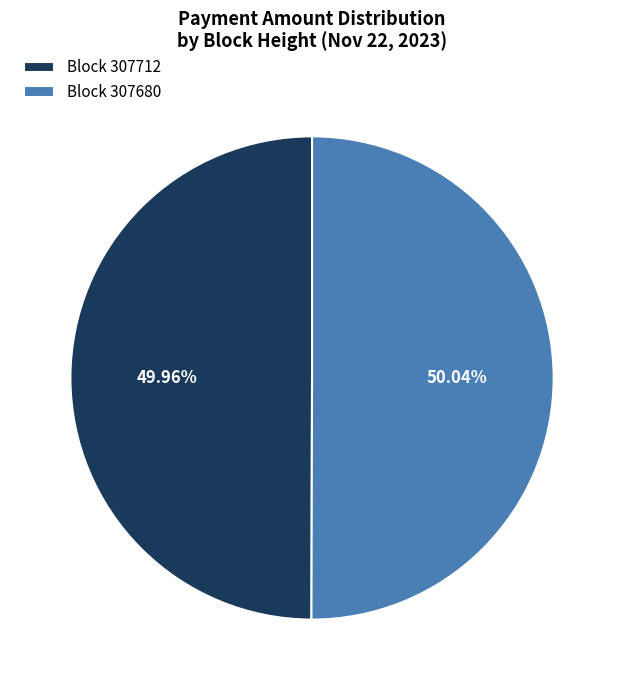

Is there any slice that represents more than half of the pie?

Yes